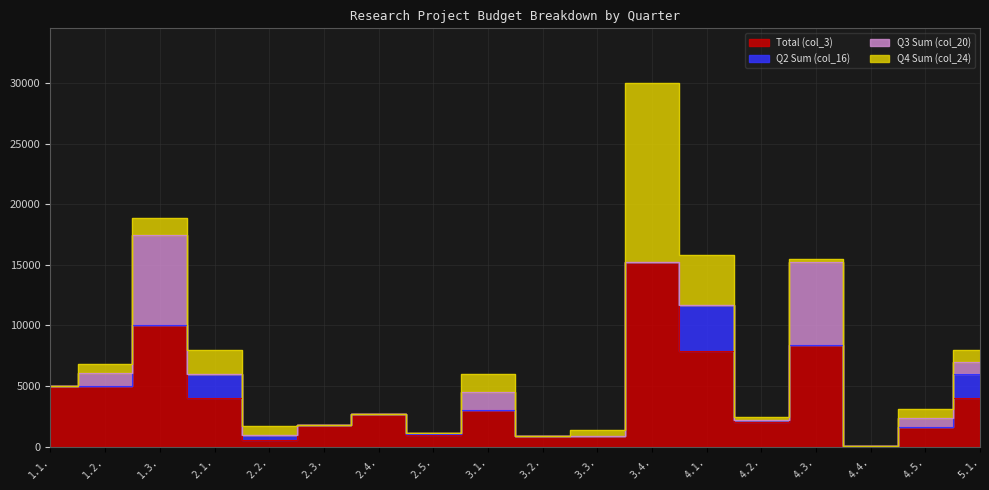

How many data points in Total (col_3) are above 3000?

8